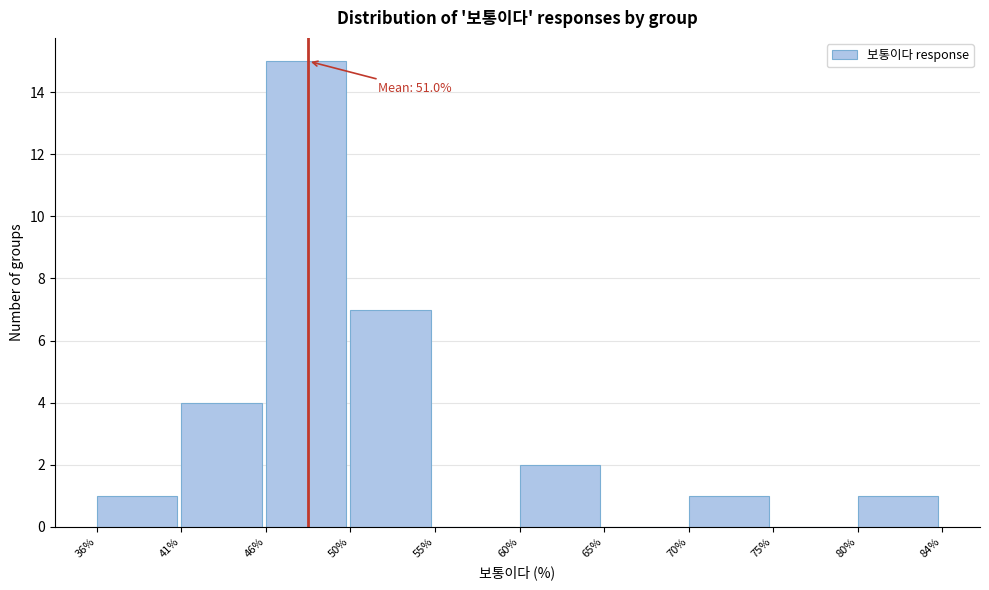

Which range on the x-axis has the tallest bar?

46% to 50%